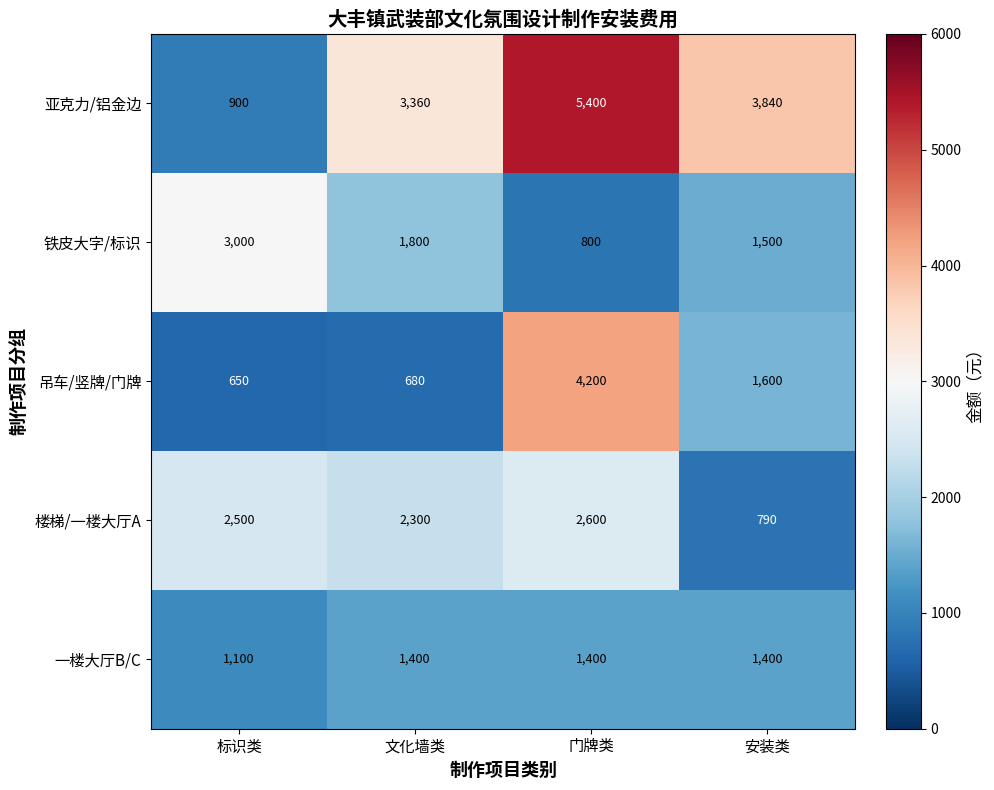

At which category does the chart reach its peak across all series?

门牌类